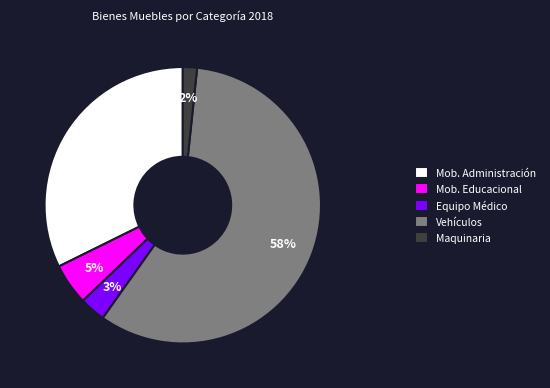

Is Vehículos the majority of the pie?

Yes